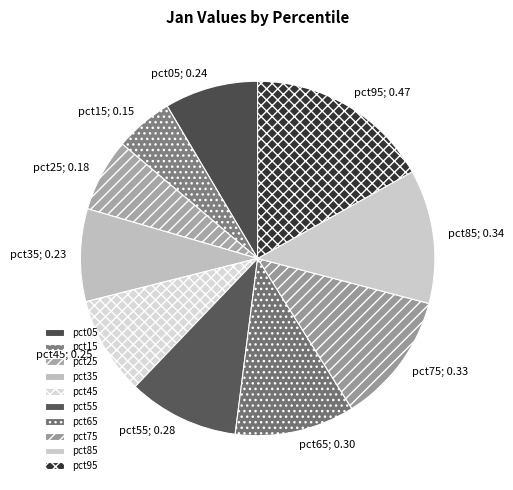

What percentage is the pct45 slice, to the nearest percent?

9%